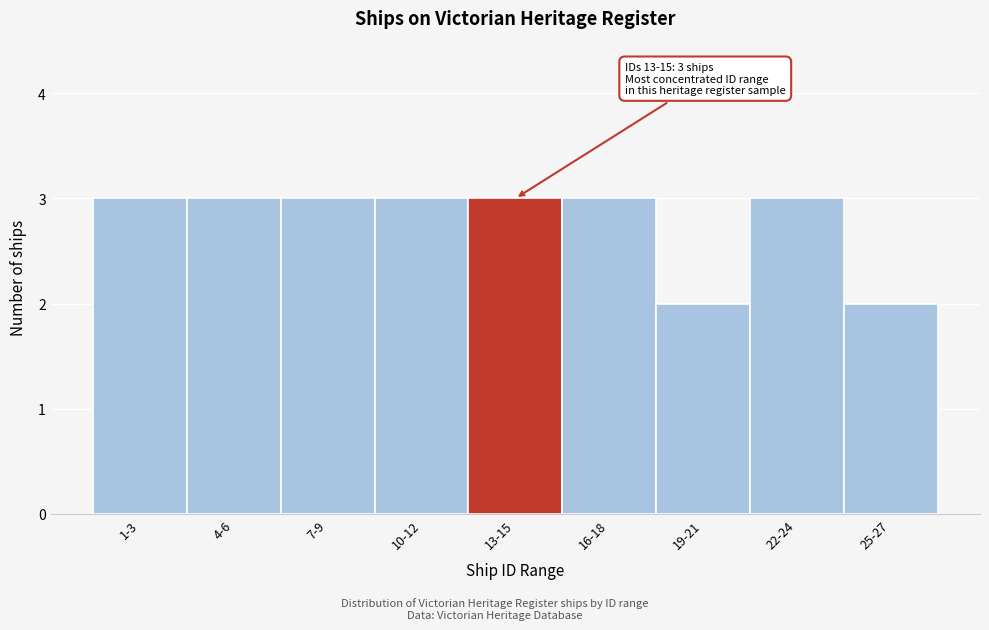

Reading left to right, list all the values displayed in this chart.

1-3=3	4-6=3	7-9=3	10-12=3	13-15=3	16-18=3	19-21=2	22-24=3	25-27=2